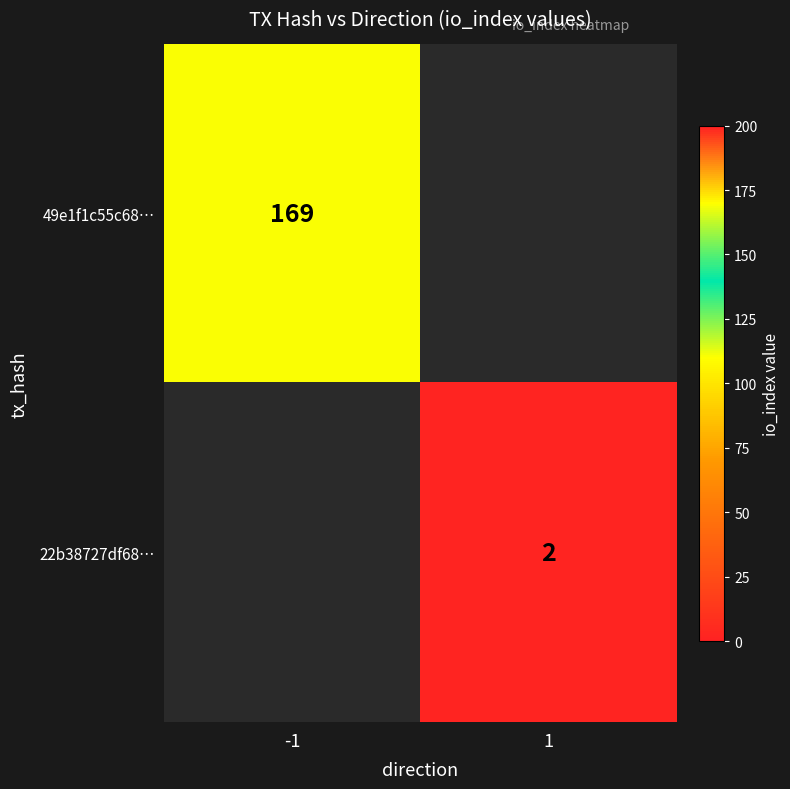

How many data points does each series have?

2